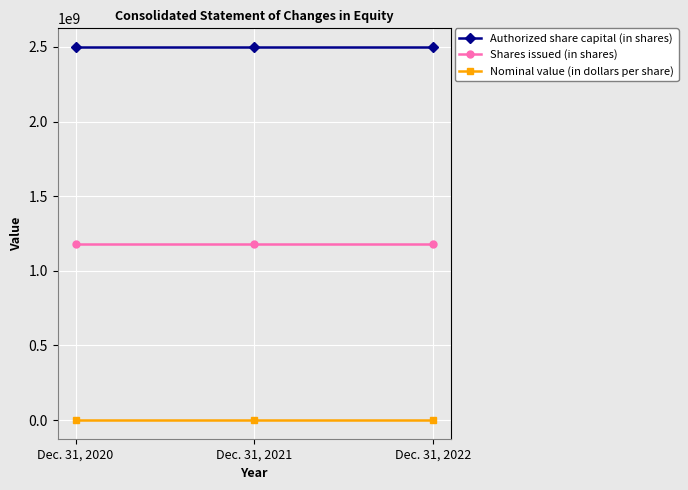

What is the greatest value displayed?

2500000000